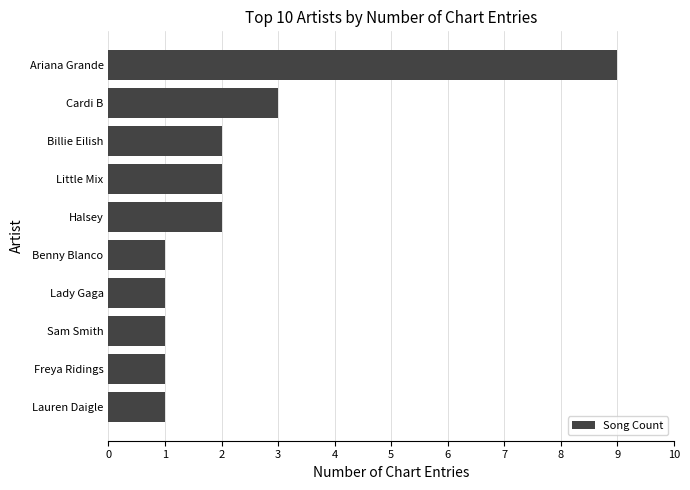

What is the difference between the maximum and minimum values?

8